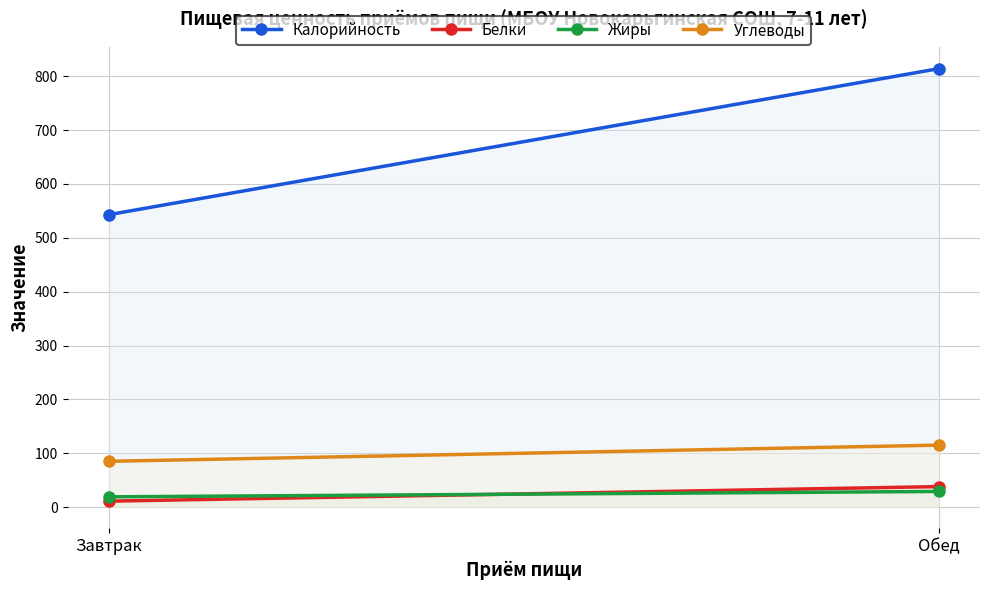

Which series has the largest range (max minus min)?

Калорийность